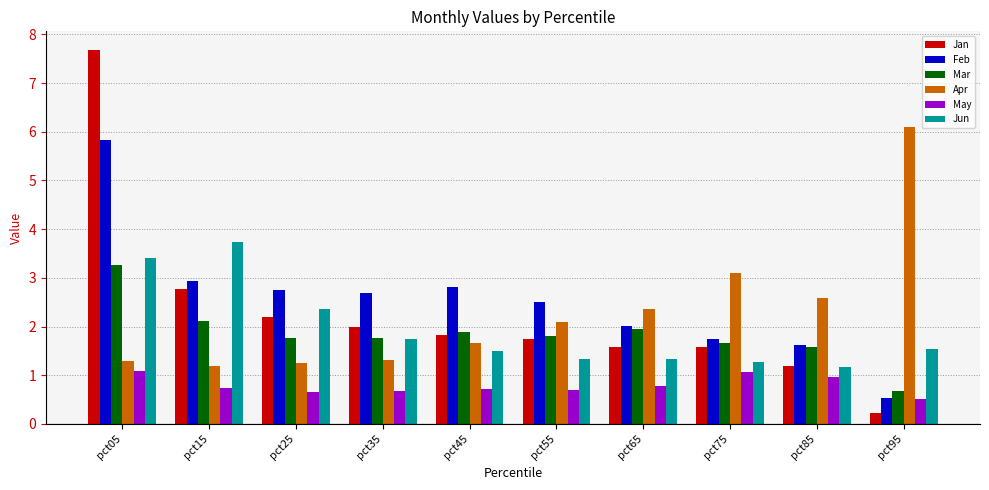

The Mar series shows 1.8 at pct55. True or false?

True